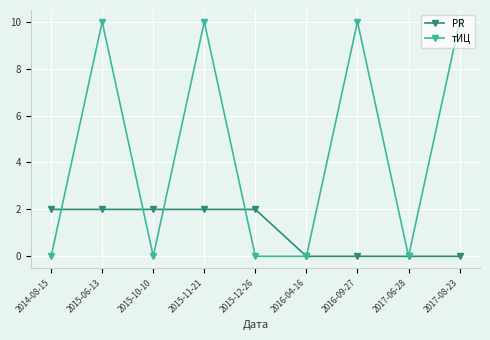

What is the difference between the maximum and minimum values in the PR series?

2